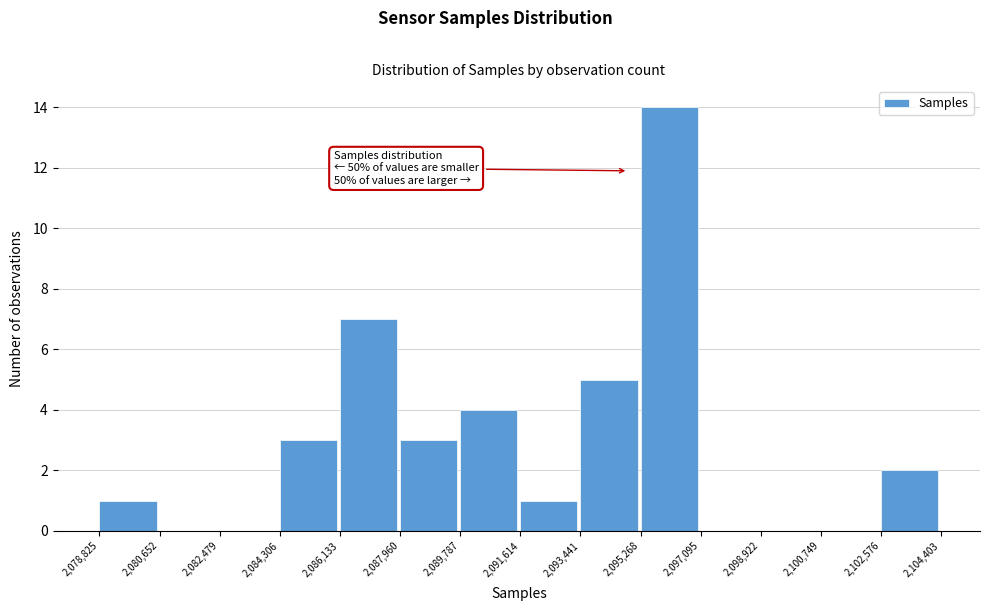

Over which range of the x-axis is the bar tallest?

2,095,268 to 2,097,095